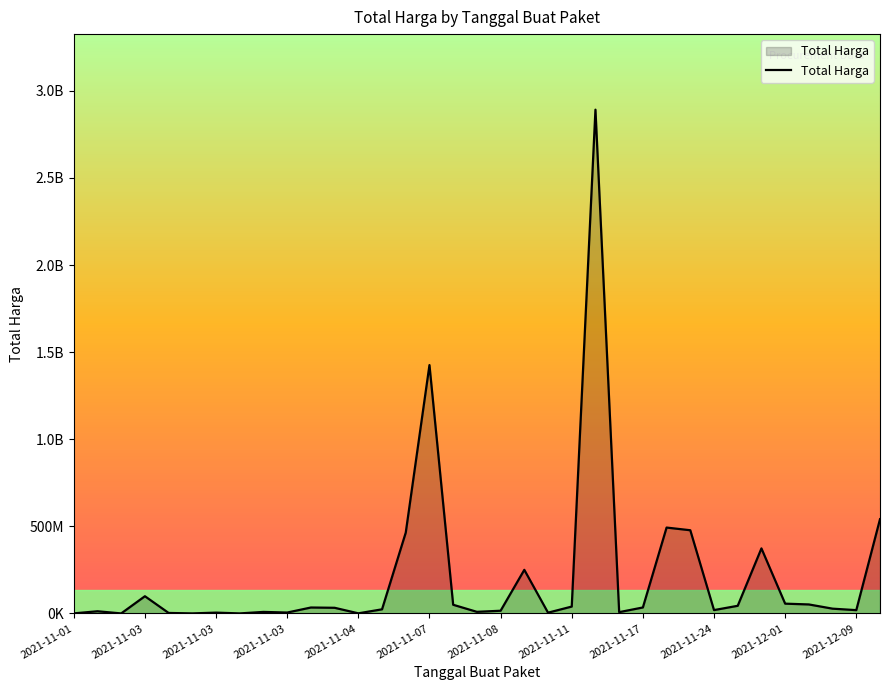

Where does the data first go above 27412000?

2021-11-03